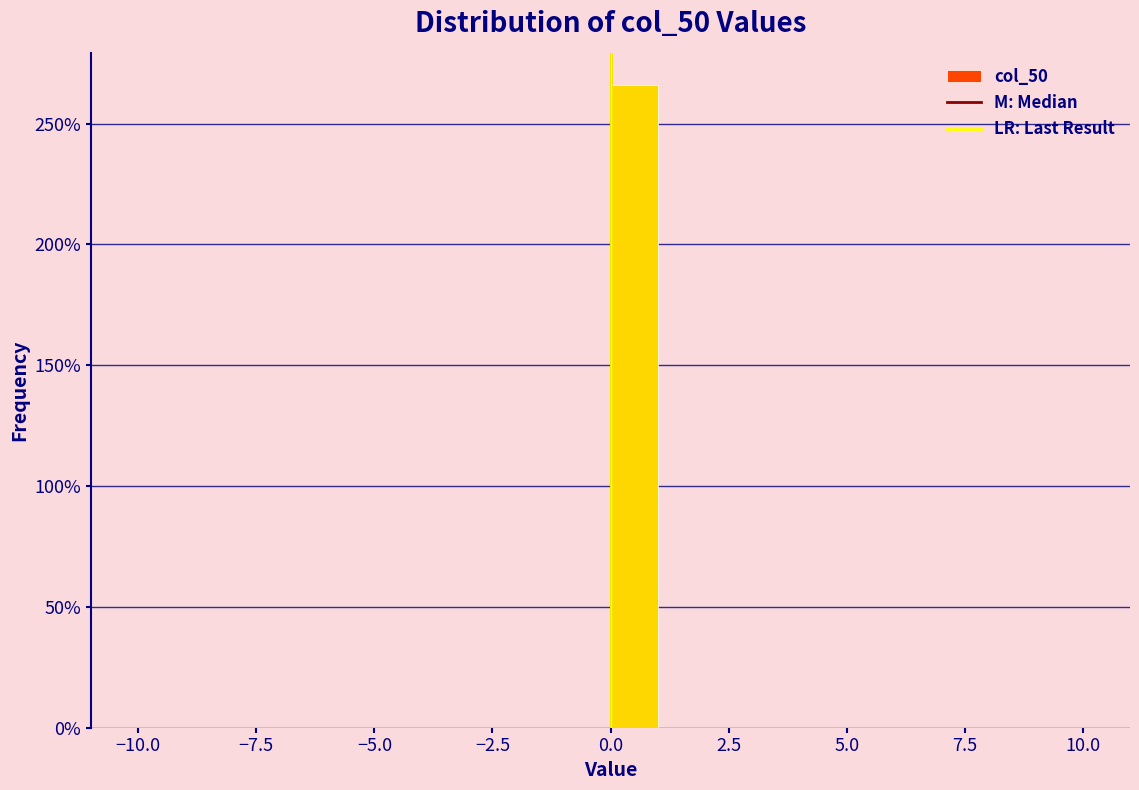

Read against the x-axis, roughly where is the centre of the tallest bar?

0.5